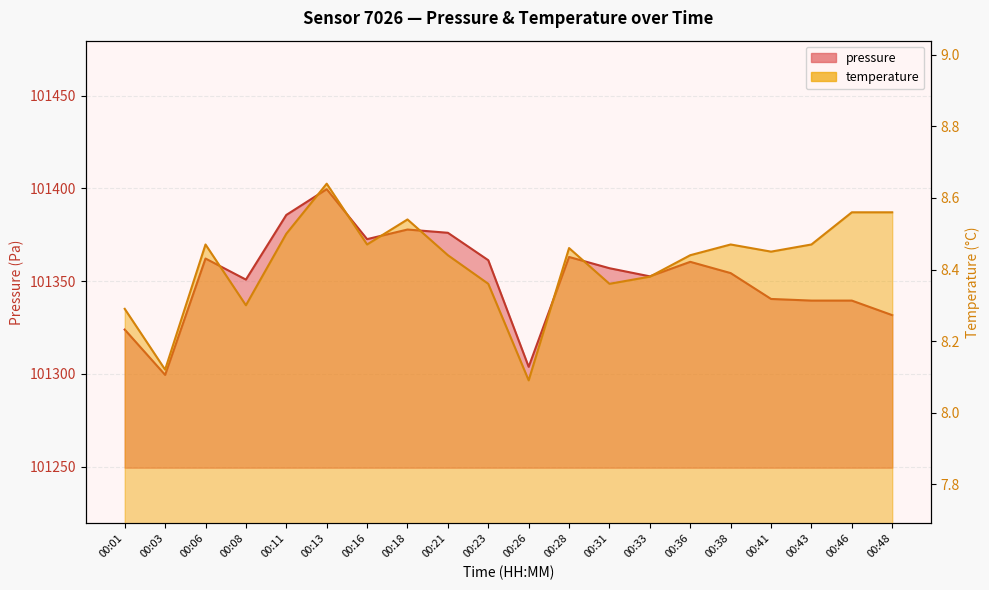

Which series has the largest total across all categories?

pressure